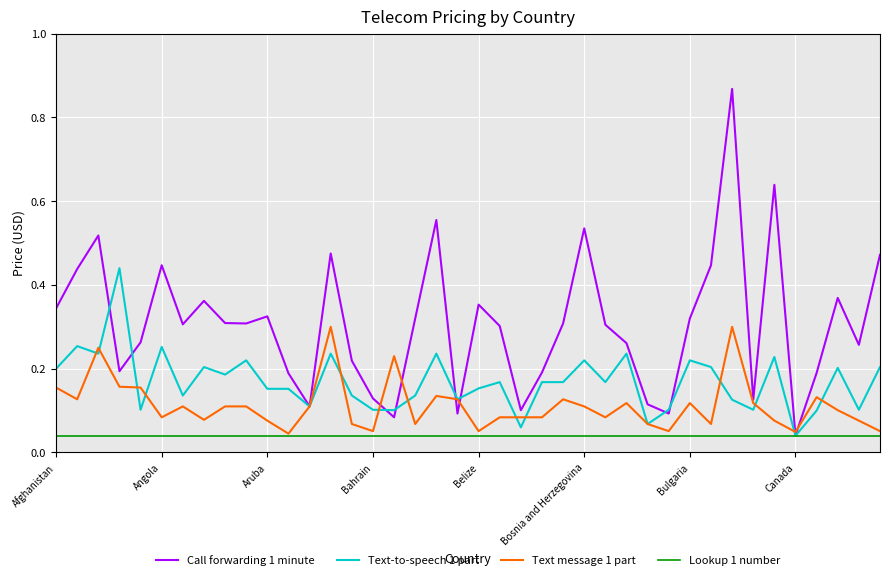

List the series in order of their overall mean, highest first.

Call forwarding 1 minute, Text-to-speech 1 part, Text message 1 part, Lookup 1 number